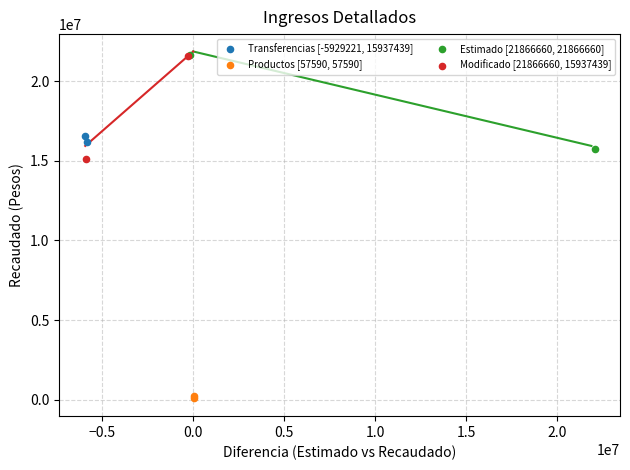

Which series has the widest spread of Y values?

Modificado [21866660, 15937439]